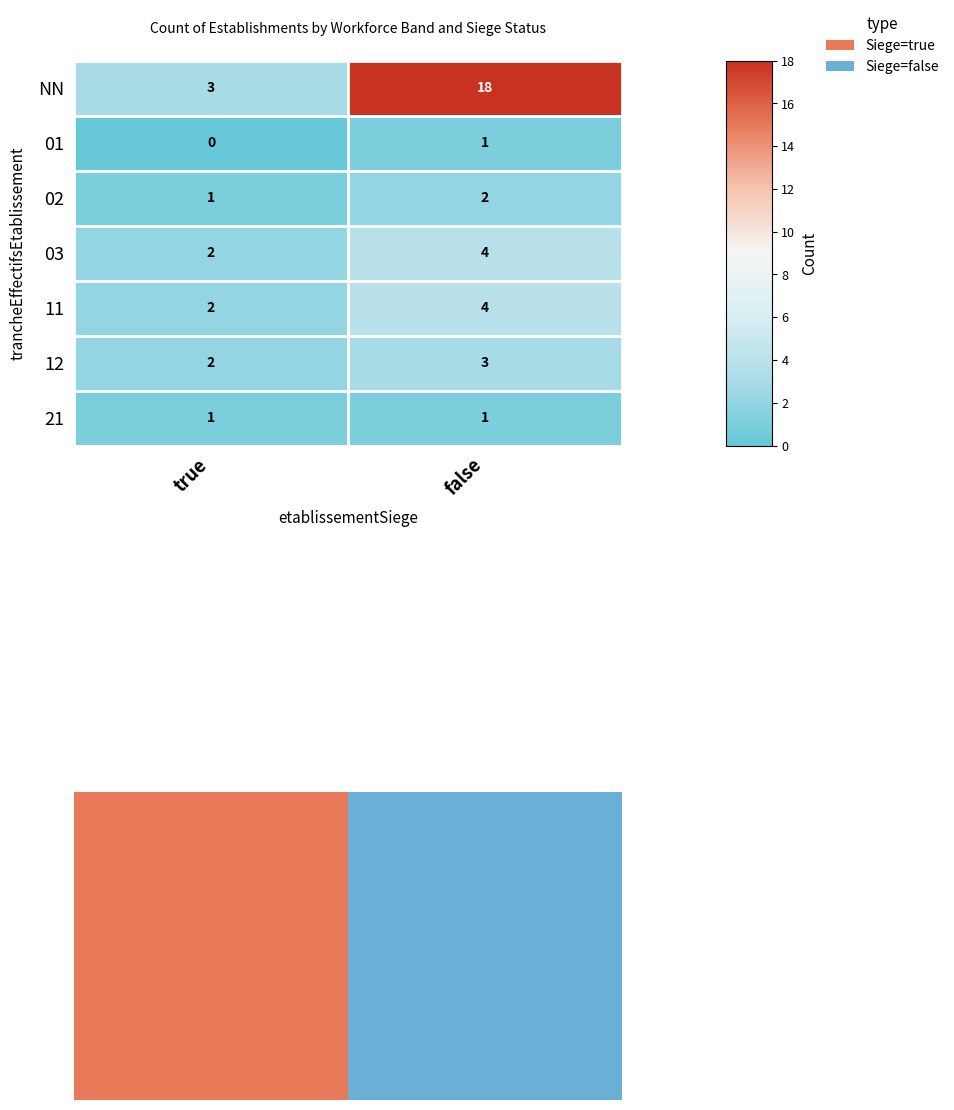

What is the sum of the NN values at false and true?

21